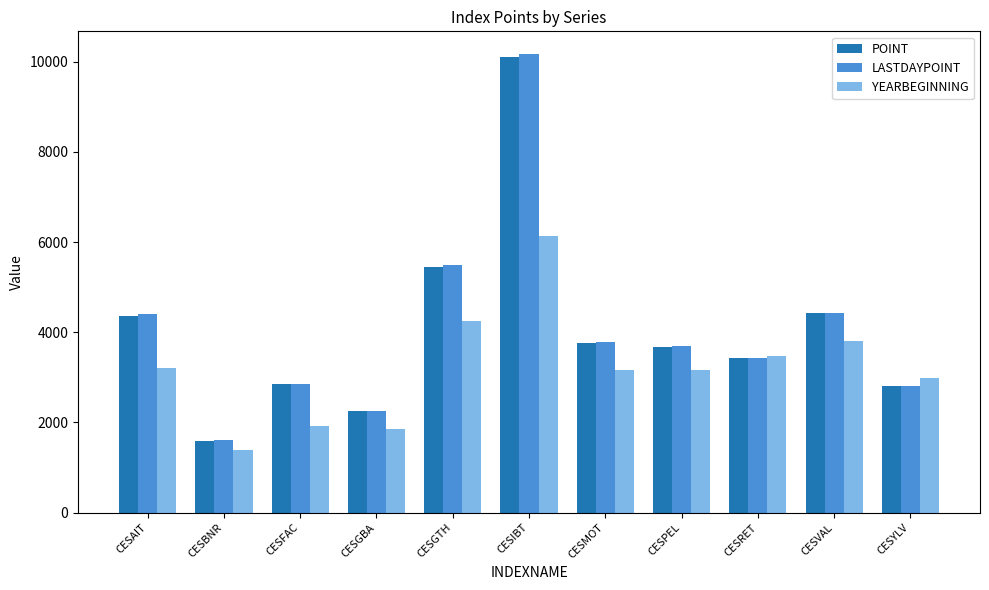

Which series changed the most between CESRET and CESYLV?

POINT